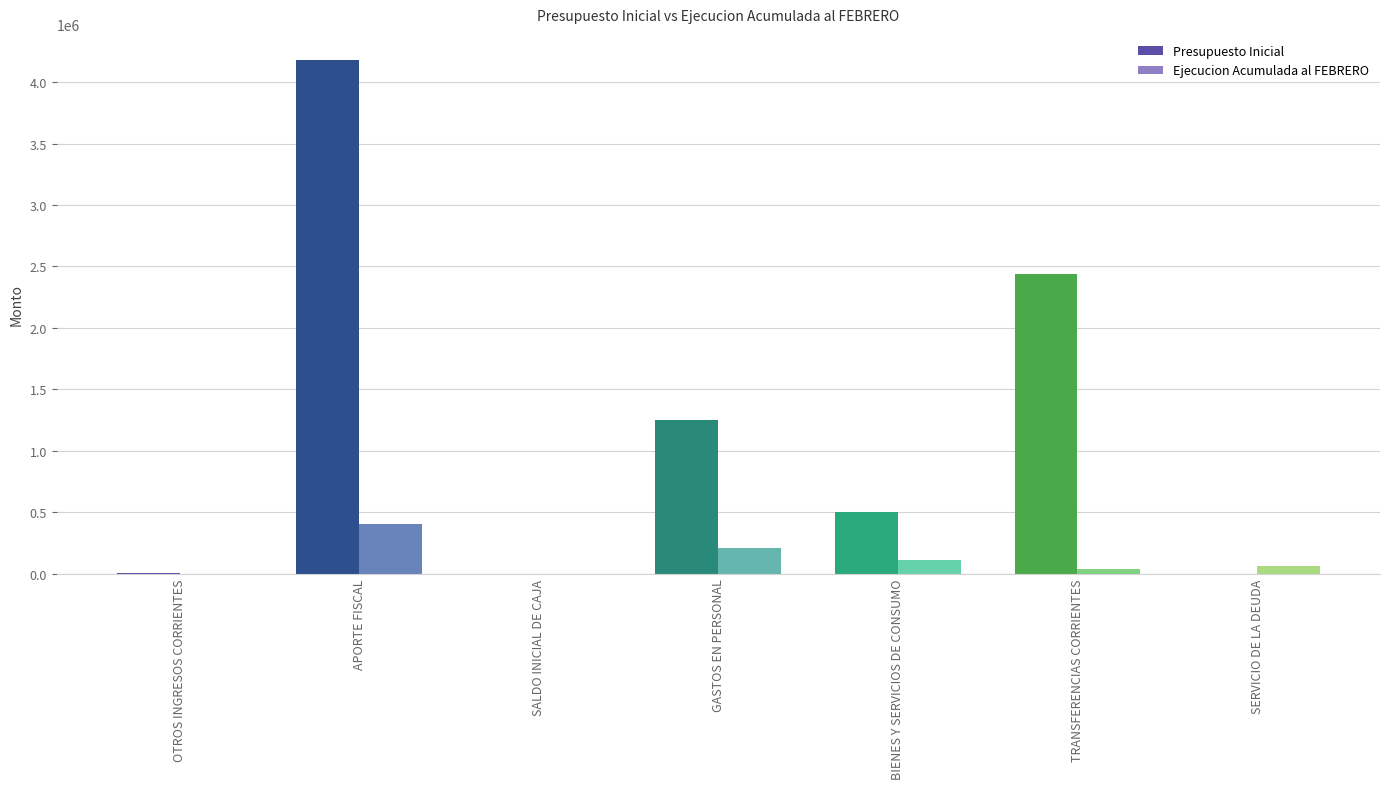

What is the approximate value of Ejecucion Acumulada al FEBRERO at BIENES Y SERVICIOS DE CONSUMO?

111044